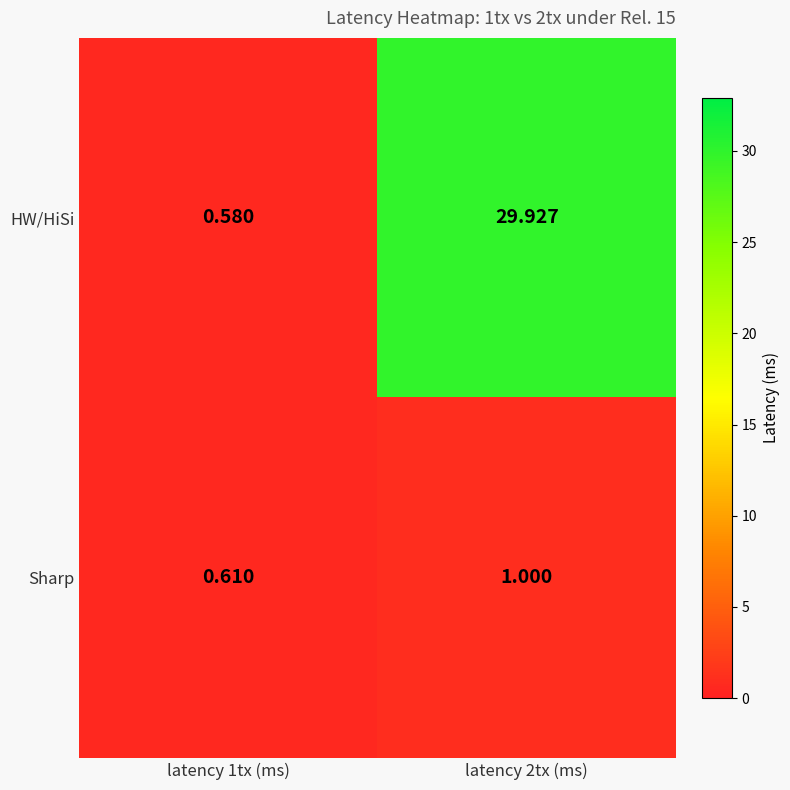

Rank the series by their average value, from lowest to highest.

Sharp, HW/HiSi